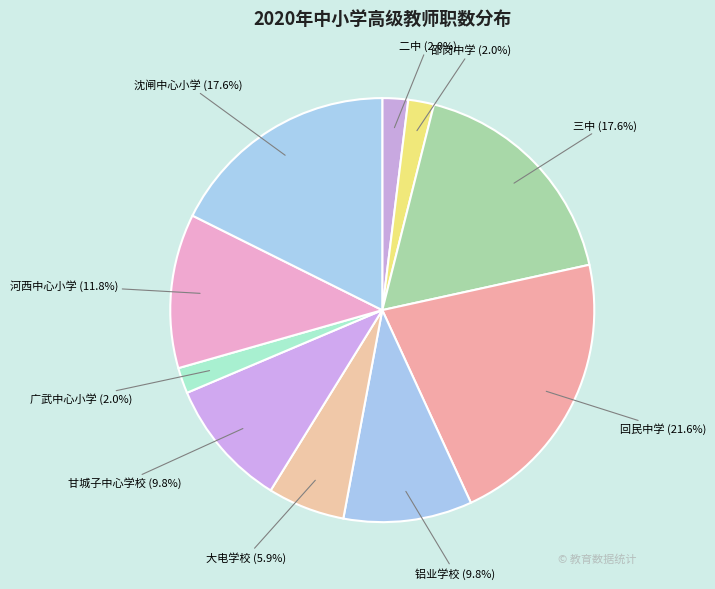

Count the number of slices in the pie.

10